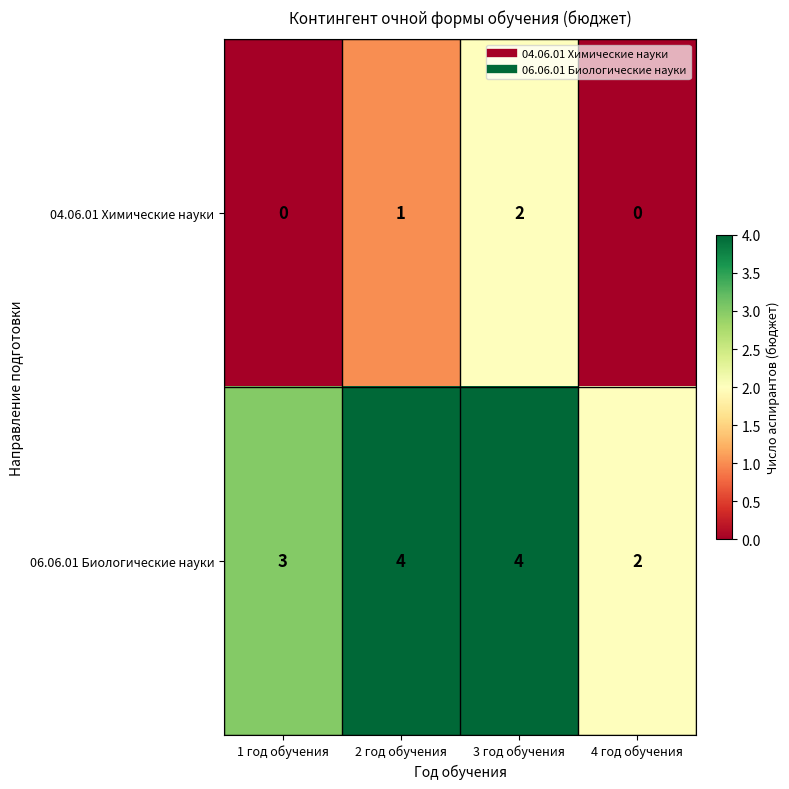

What is the average value of the 06.06.01 Биологические науки series?

3